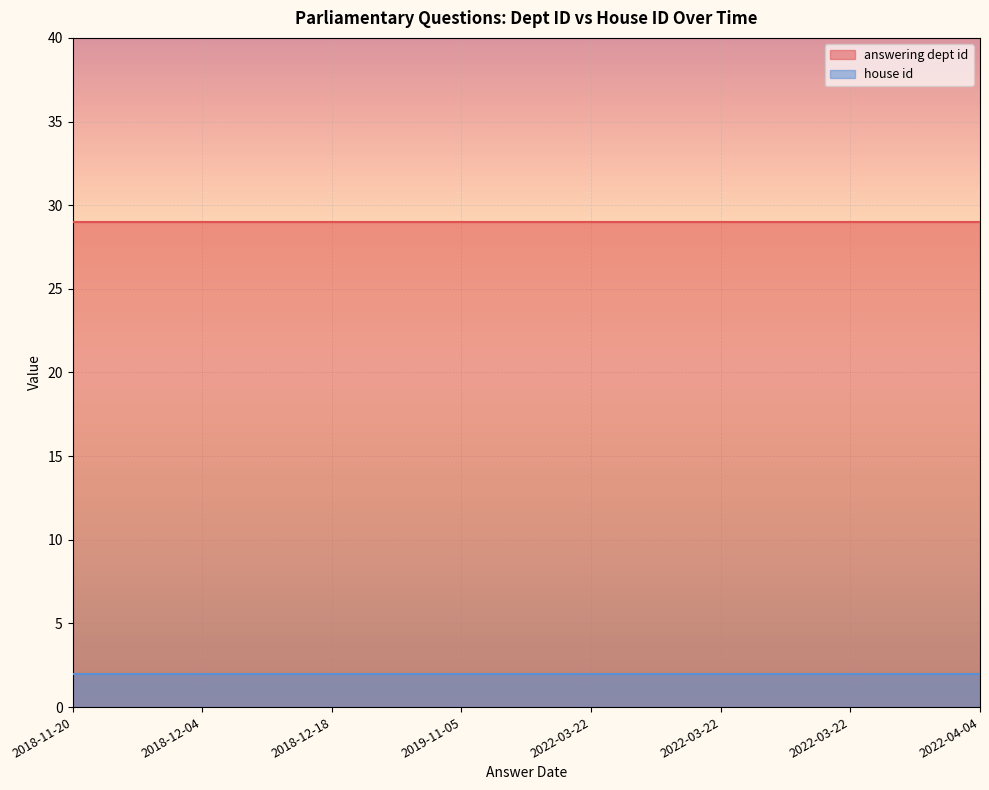

True or false: answering dept id and house id cross at least once.

False